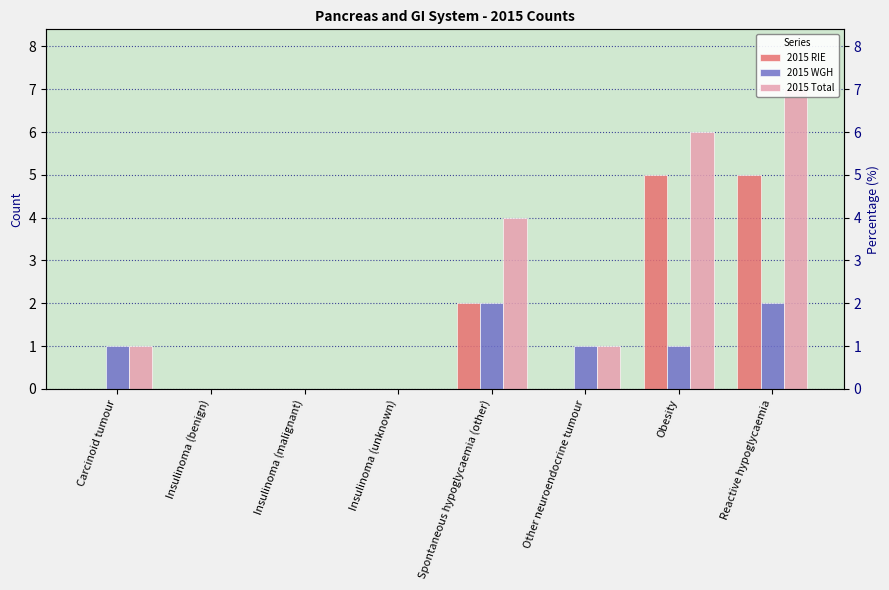

What is the label of the 4th bar from the left?

Insulinoma (unknown)